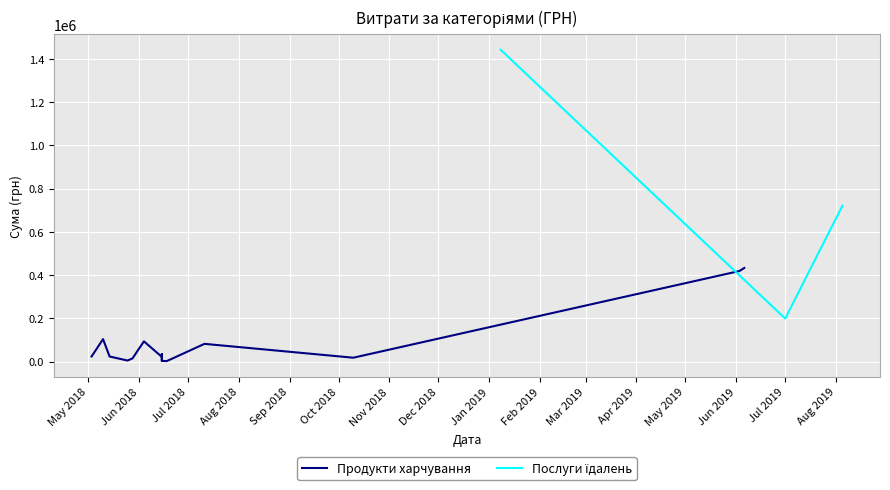

At which category does the chart reach its minimum across all series?

Jul 2019